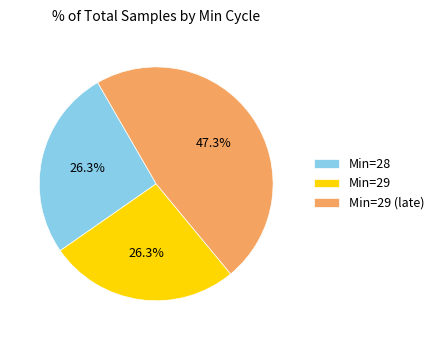

How many slices are in this pie chart?

3